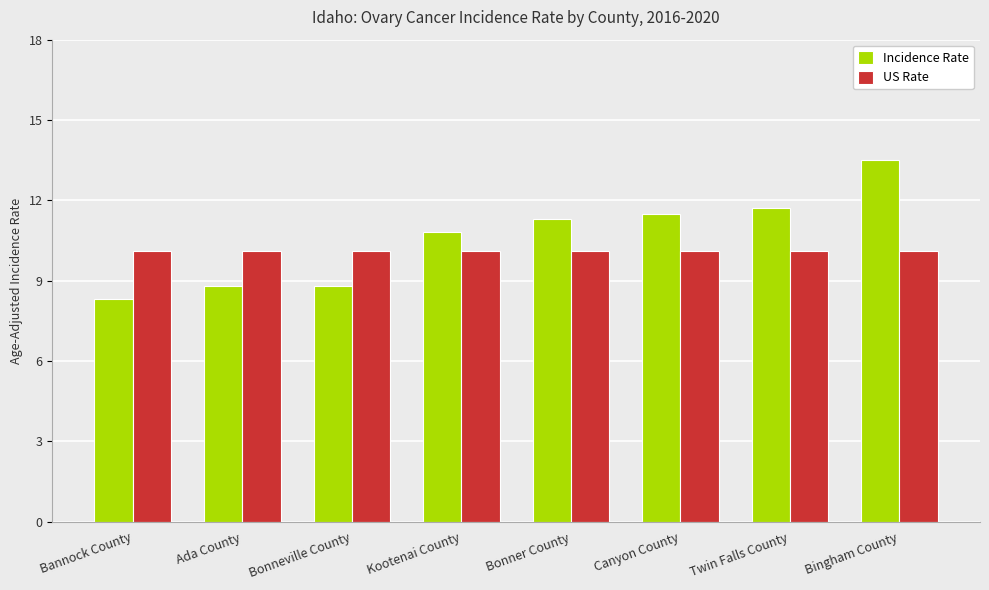

Is the value of US Rate at Bonneville County greater than the value of Incidence Rate at Bonneville County?

Yes